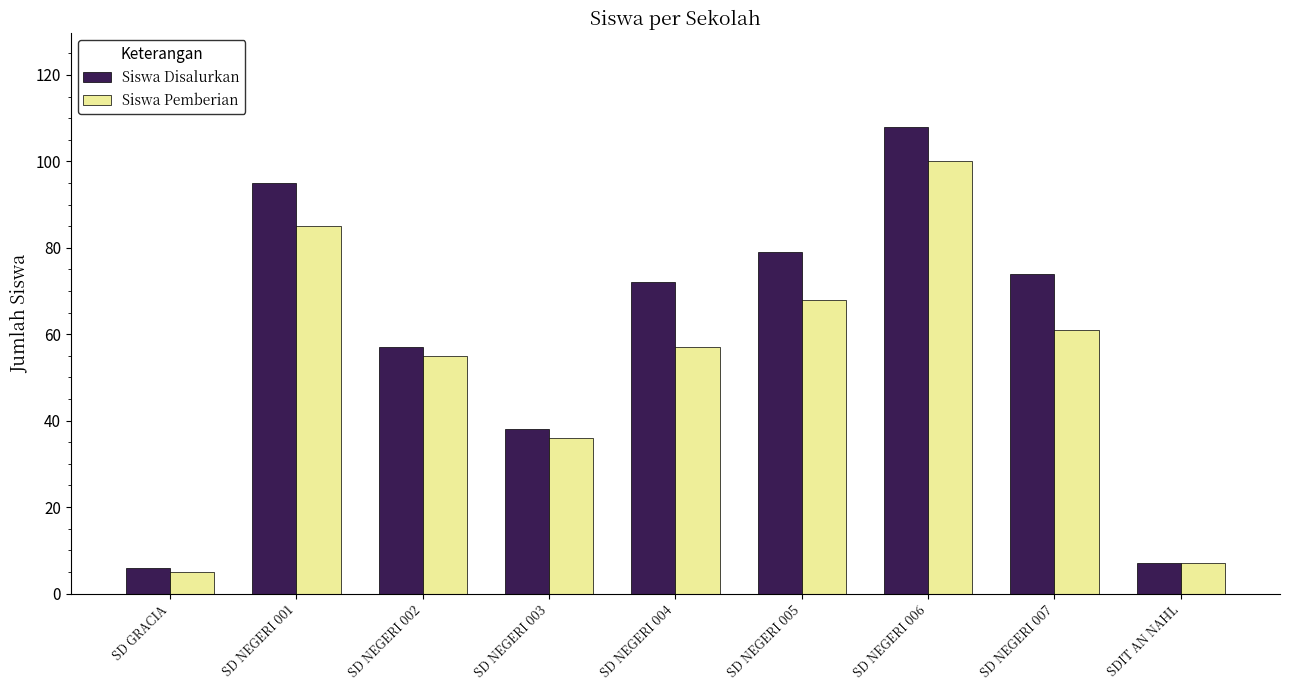

What is the difference between the second highest and second lowest values in the Siswa Disalurkan series?

88